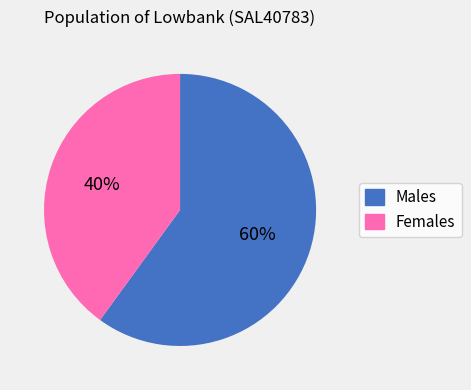

True or false: Males accounts for 54% of the total.

False